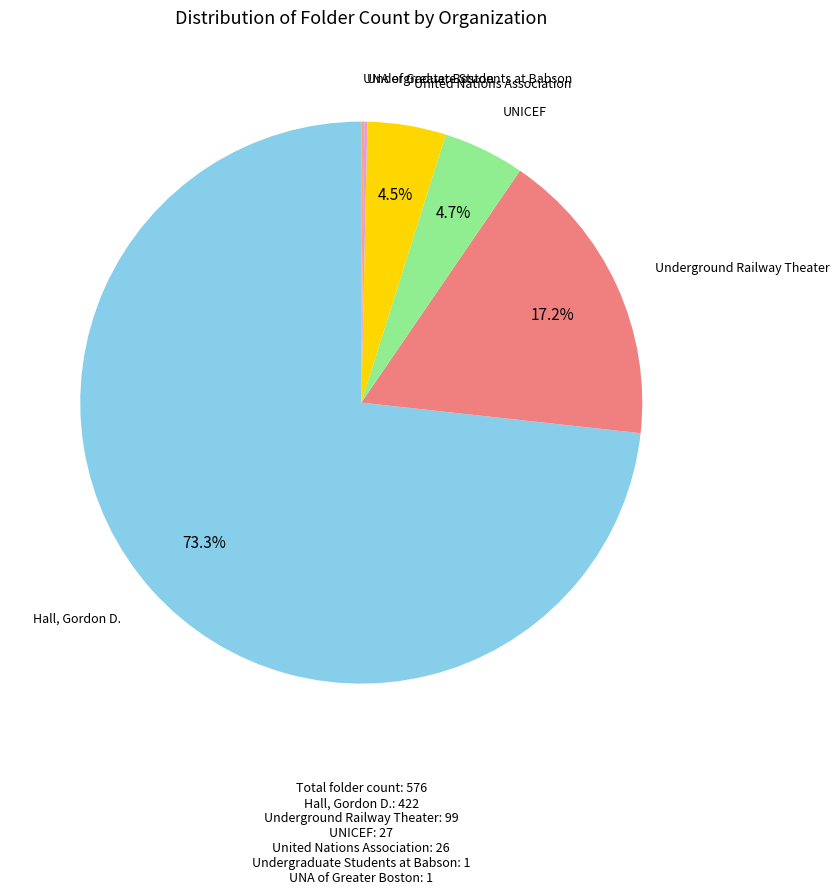

How many slices are in this pie chart?

6